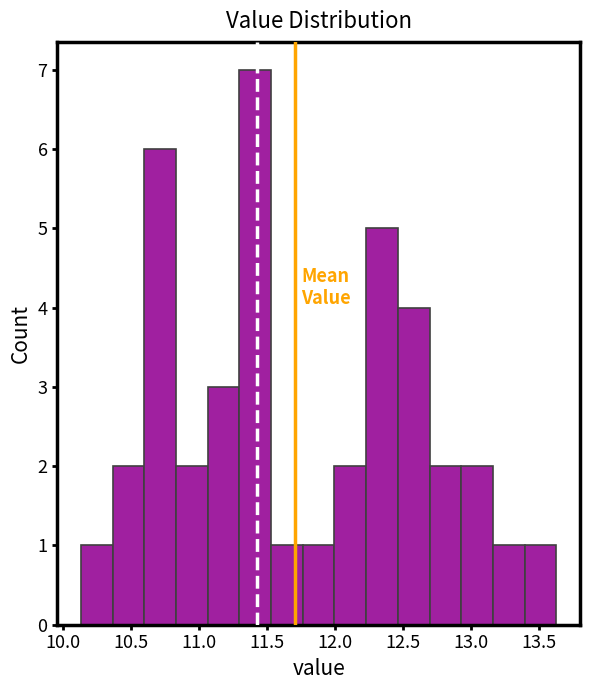

Reading left to right, transcribe this chart: for each bar, give the range it covers on the x-axis and its height. Neither the bar edges nor the heights are printed on the chart, so give them approximately, as read against the axes.

10.15 to 10.35: 1
10.35 to 10.60: 2
10.60 to 10.85: 6
10.85 to 11.05: 2
11.05 to 11.30: 3
11.30 to 11.55: 7
11.55 to 11.75: 1
11.75 to 12.00: 1
12.00 to 12.25: 2
12.25 to 12.45: 5
12.45 to 12.70: 4
12.70 to 12.95: 2
12.95 to 13.15: 2
13.15 to 13.40: 1
13.40 to 13.65: 1